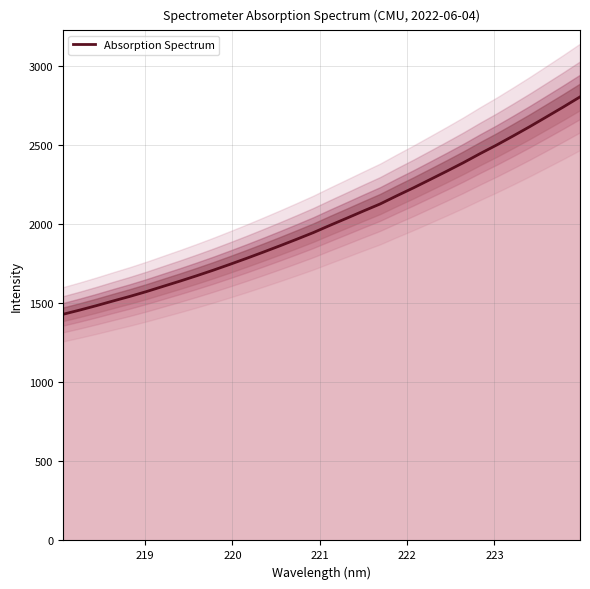

True or false: there are more than 0 points higher than both neighbors.

False